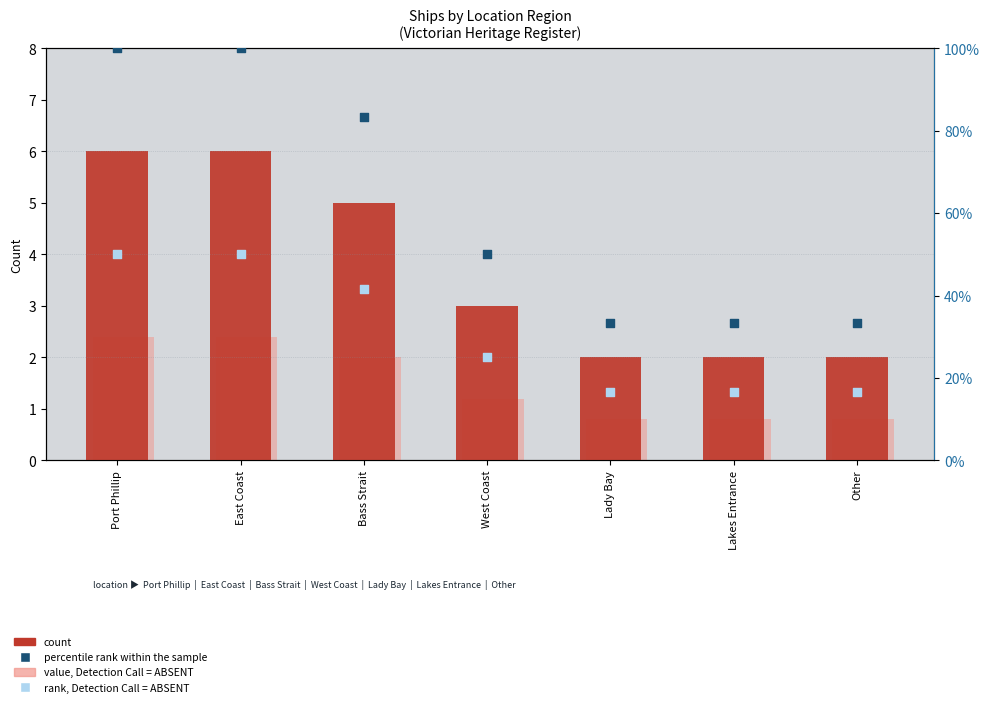

Which series reaches the maximum Y coordinate?

percentile rank within the sample